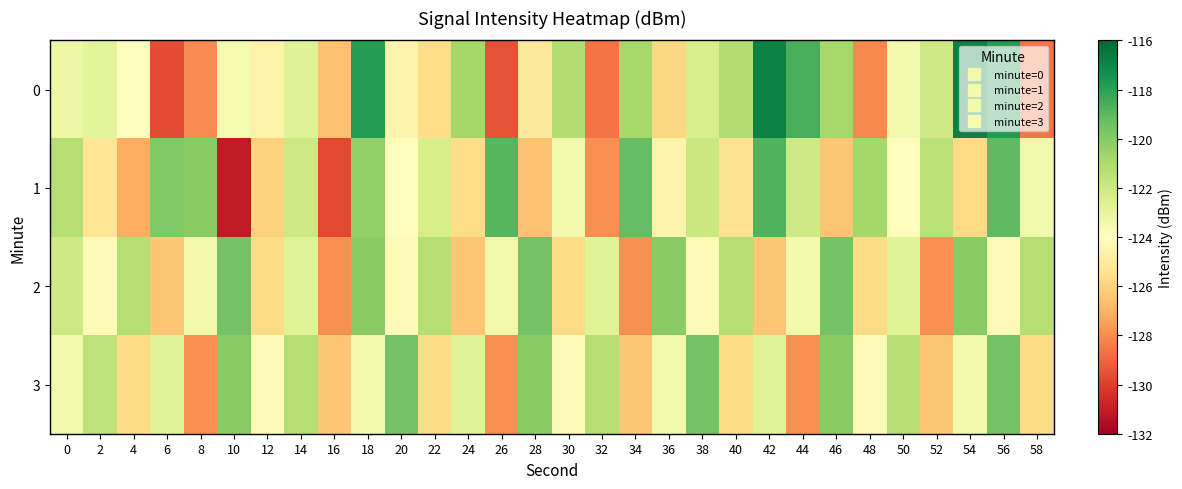

At which category is the sum across all series the highest?

56